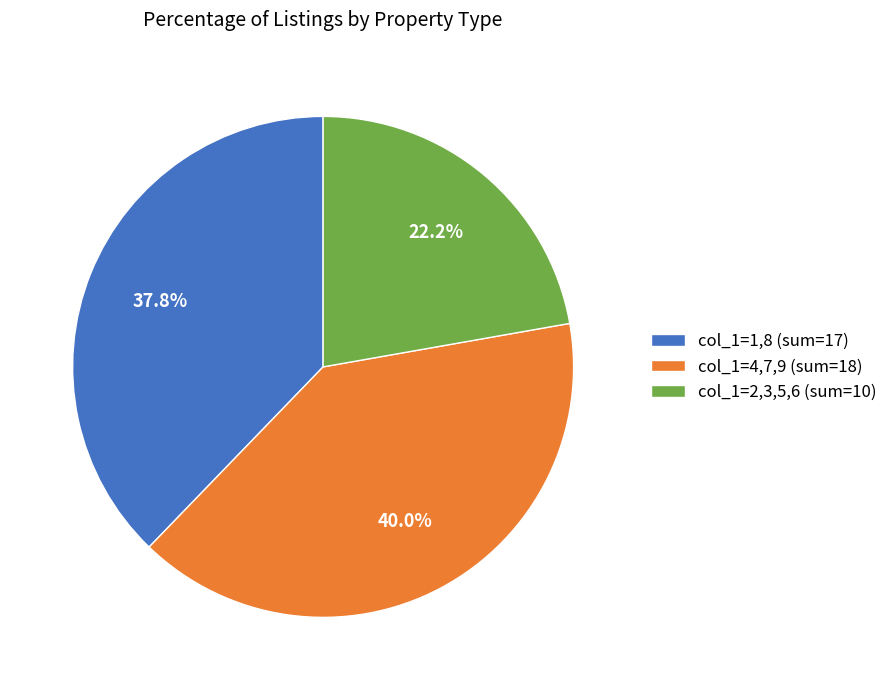

Is there any slice that represents more than half of the pie?

No